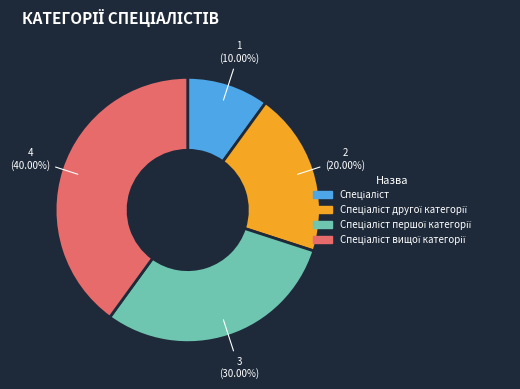

Does any single category account for the majority?

No